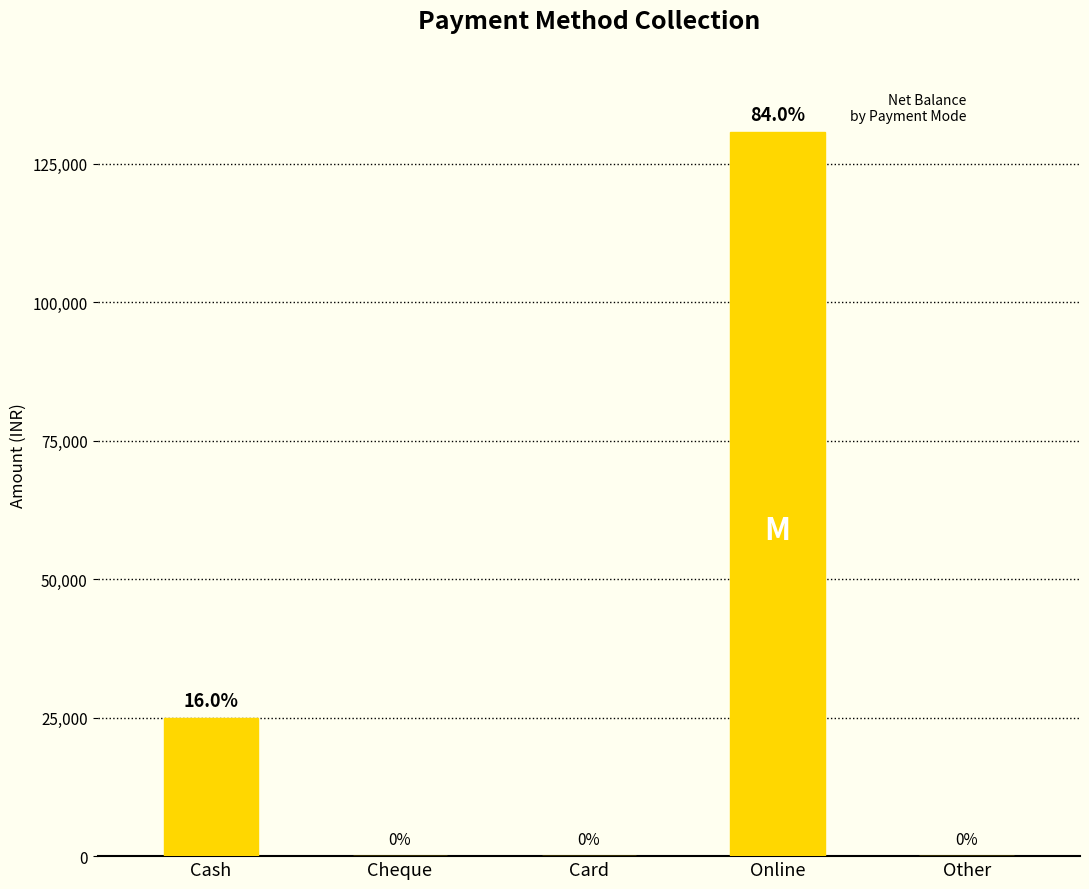

The value at Cheque is 0. True or false?

True